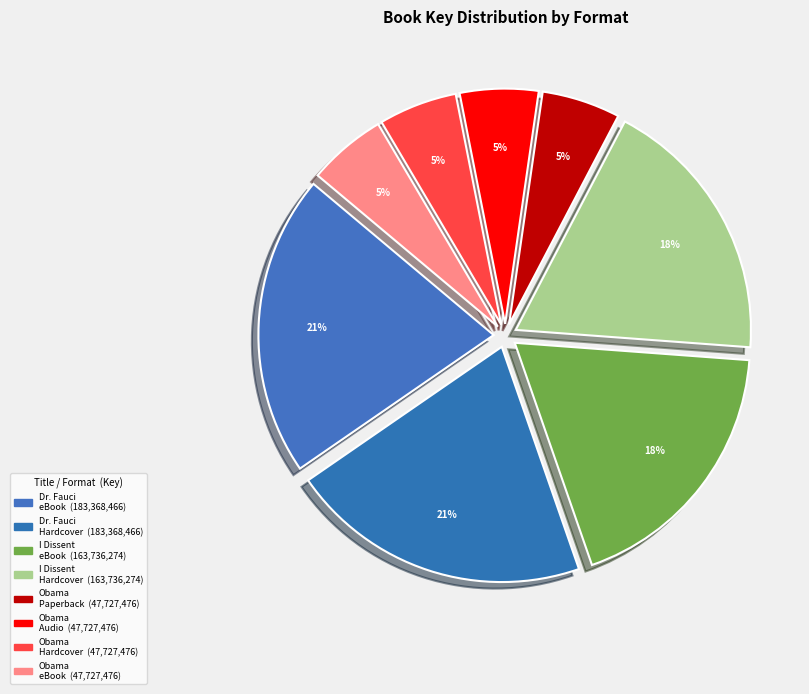

How many segments does this pie chart have?

8